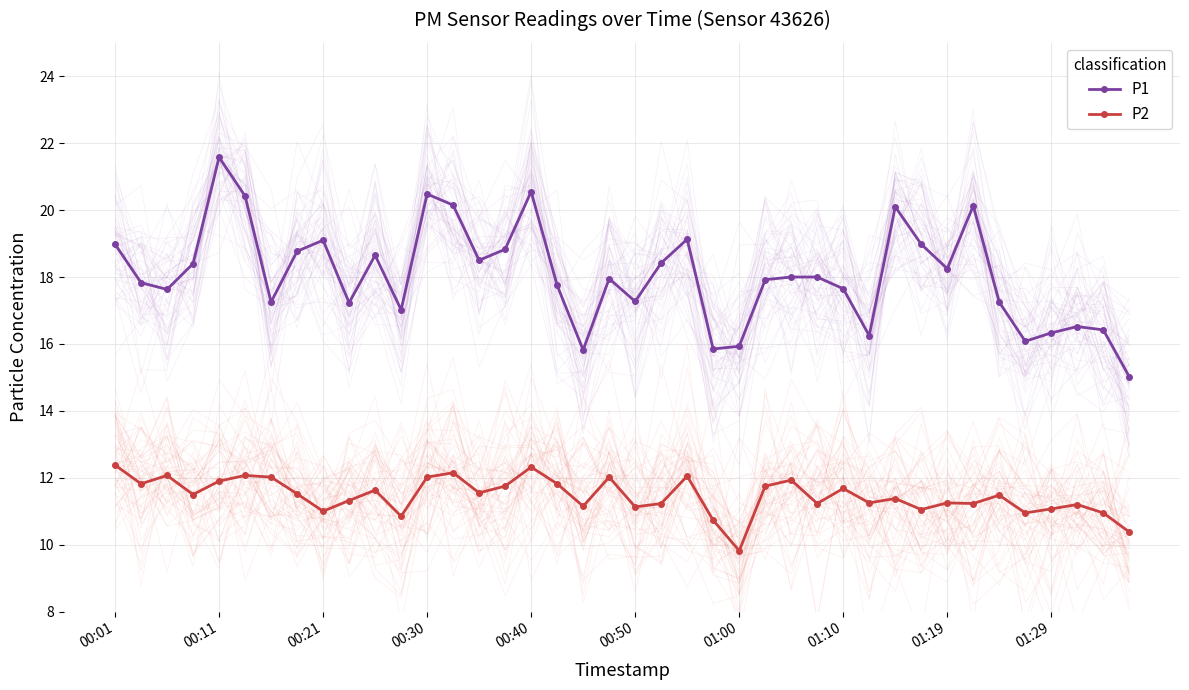

True or false: P1 and P2 cross at least once.

False